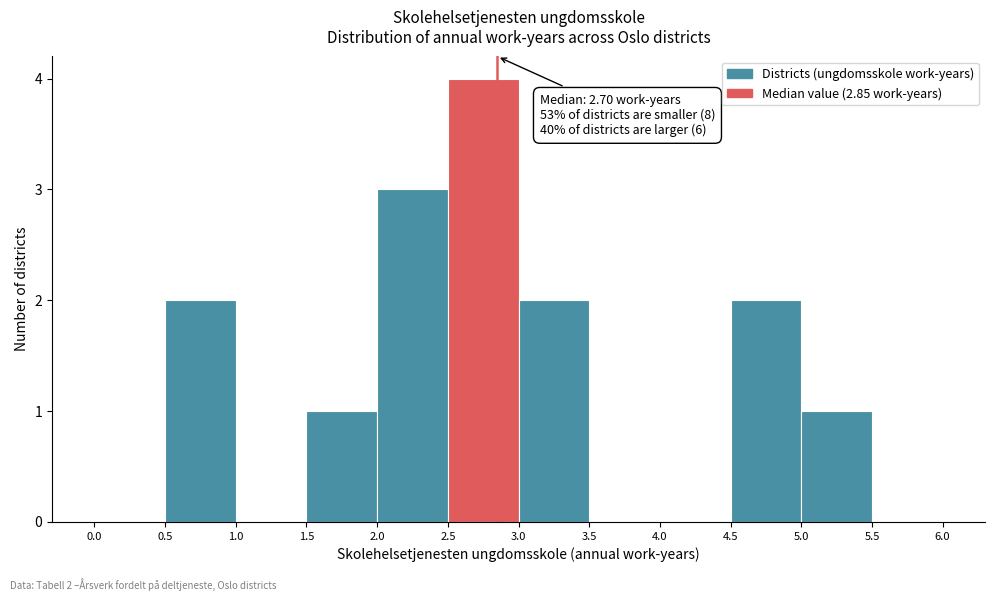

Which range on the x-axis has the tallest bar?

2.5 to 3.0